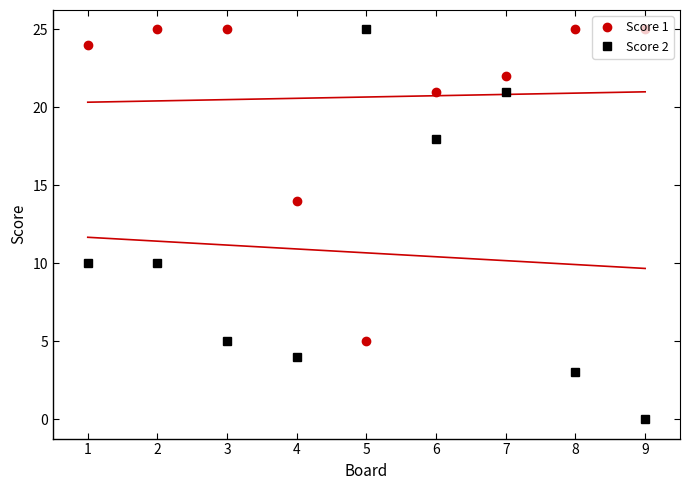

What is the minimum value for Score 1?

5